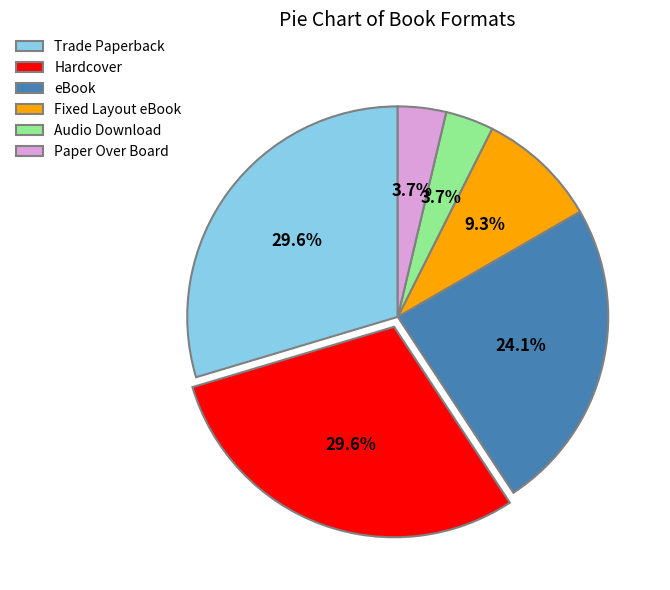

Does Trade Paperback represent more than half of the total?

No